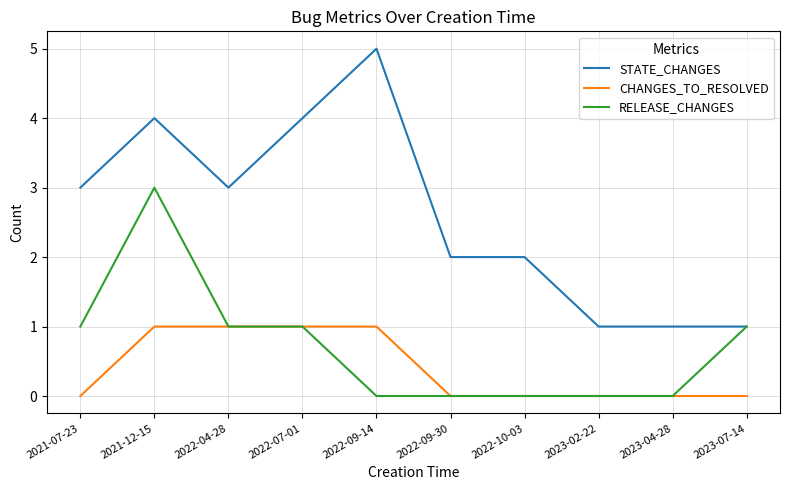

The CHANGES_TO_RESOLVED series shows 0 at 2022-09-30. True or false?

True